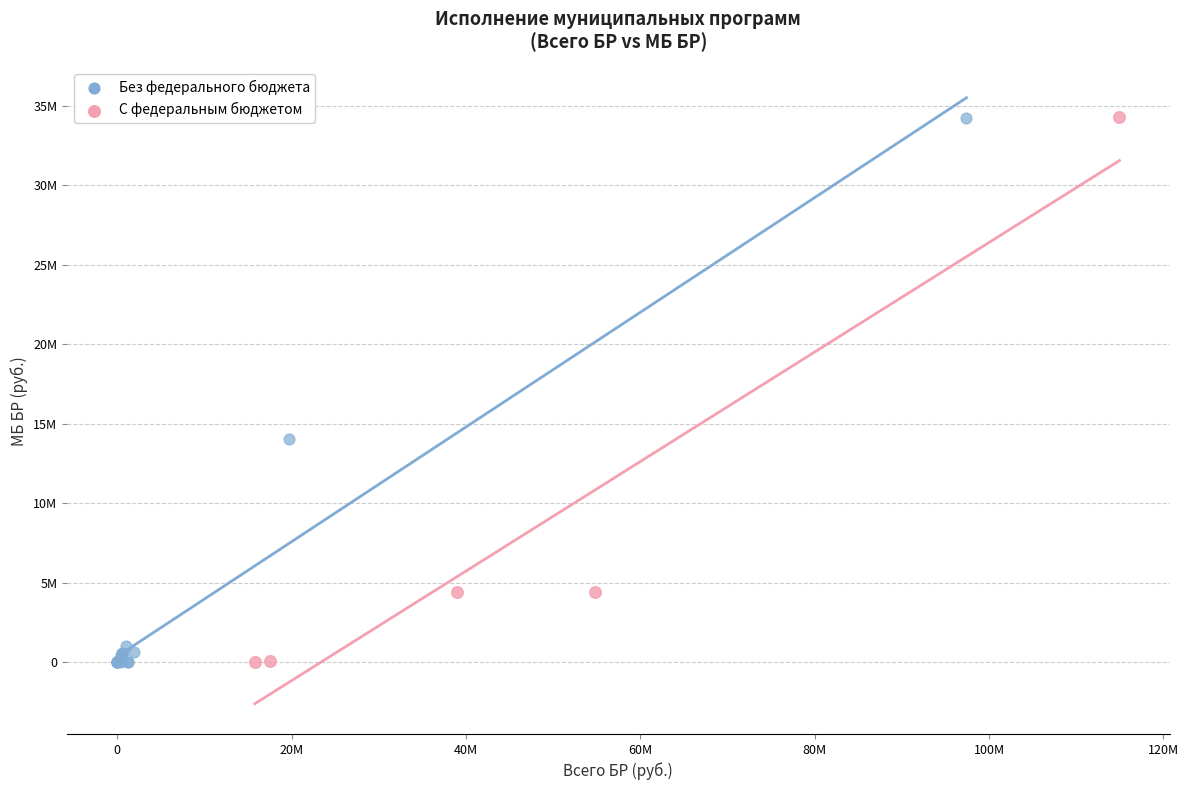

What are all the series names shown in the legend?

Без федерального бюджета, С федеральным бюджетом